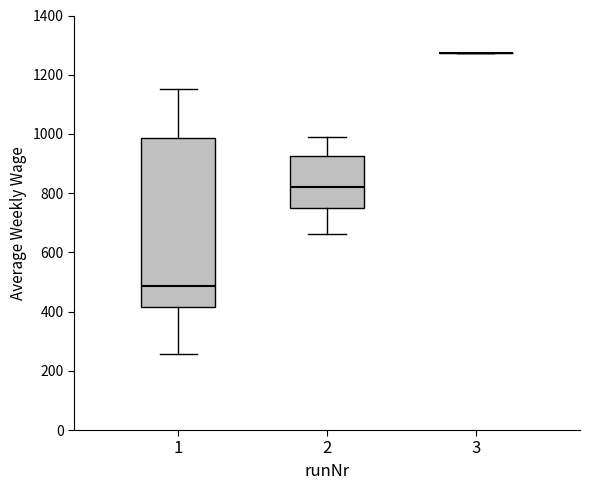

Where does the lower whisker of the box at x = 2 end on the y-axis? The values are not printed on the chart, so give them approximately, as read against the axis.

660